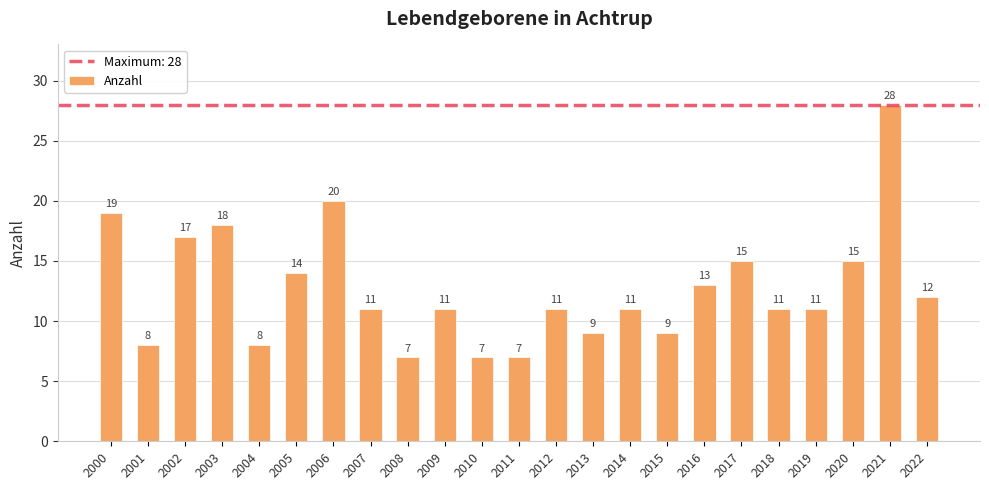

Read the value at 2015, to the nearest 5.

10